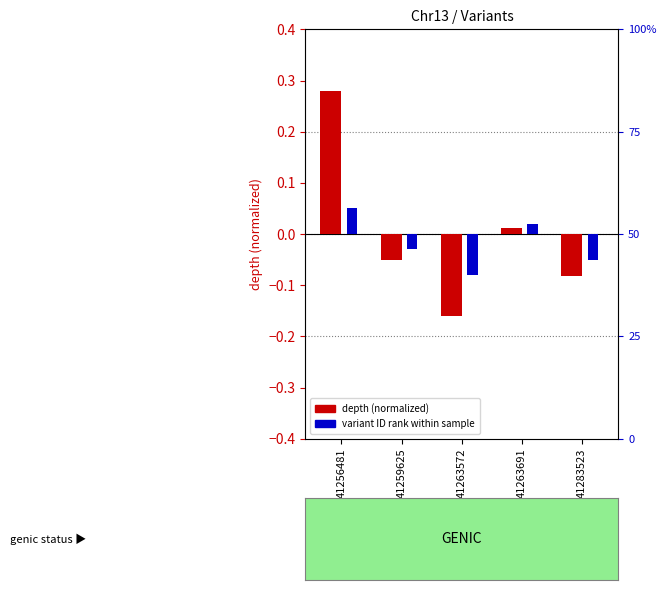

How many negative values does the depth (normalized) series have?

3